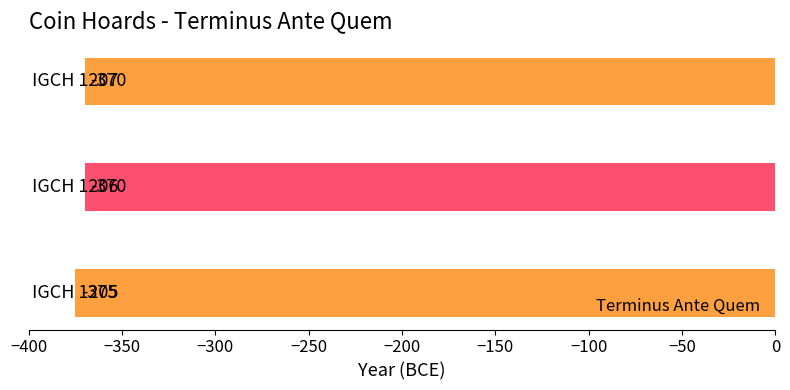

What is the difference between the maximum and minimum values?

5